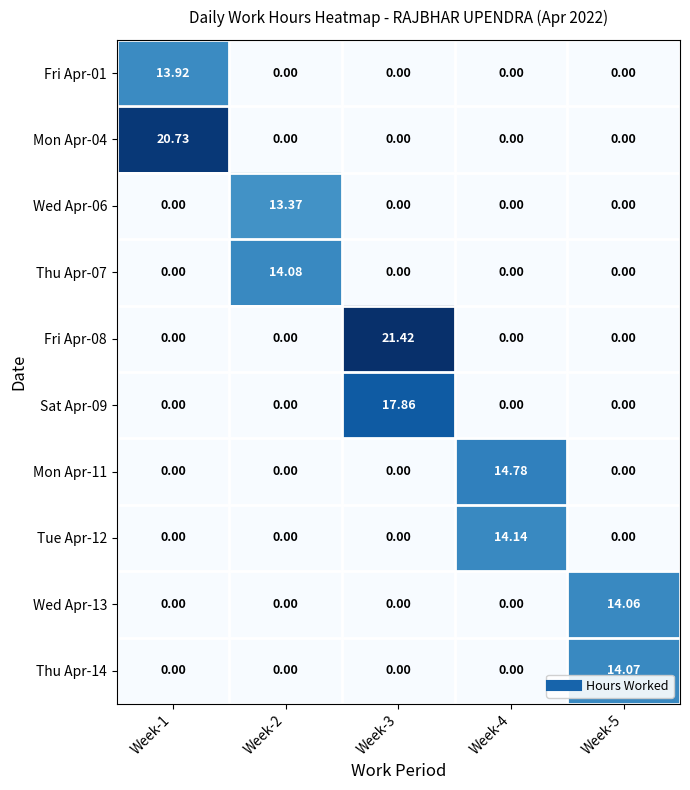

Is the value of Fri Apr-08 at Week-3 greater than the value of Wed Apr-06 at Week-2?

Yes